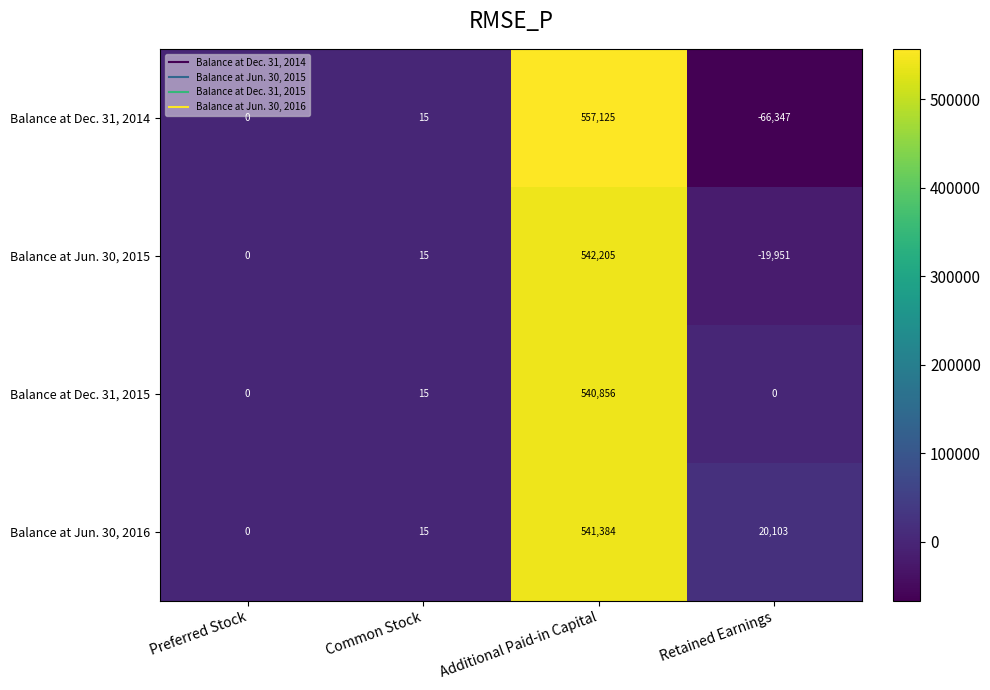

What is the average value of the Balance at Dec. 31, 2014 series?

122698